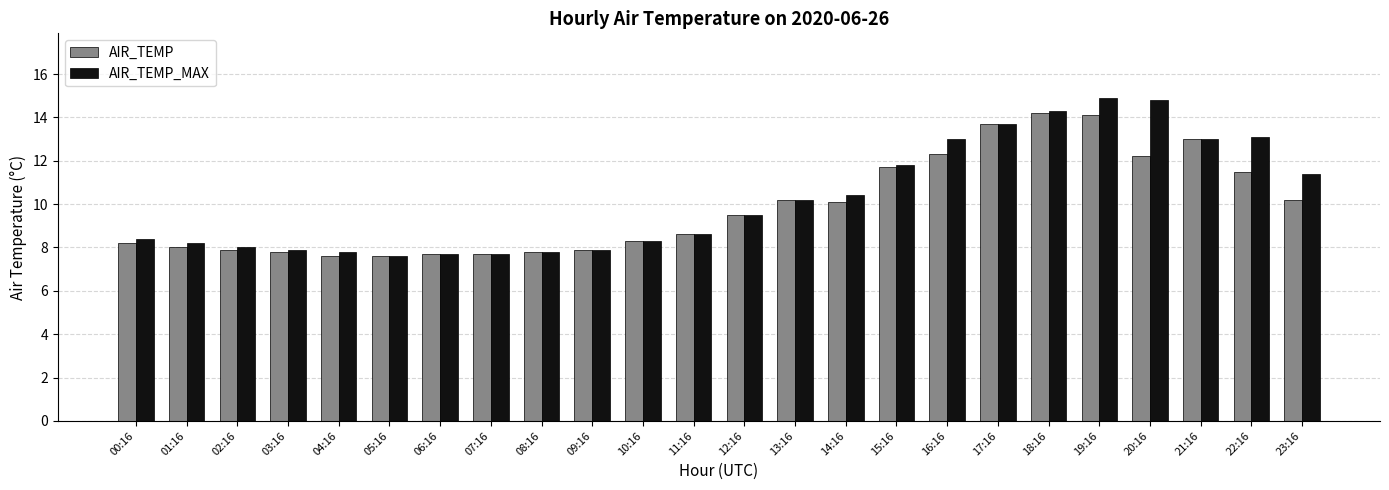

How many data points in AIR_TEMP are less than 9?

12